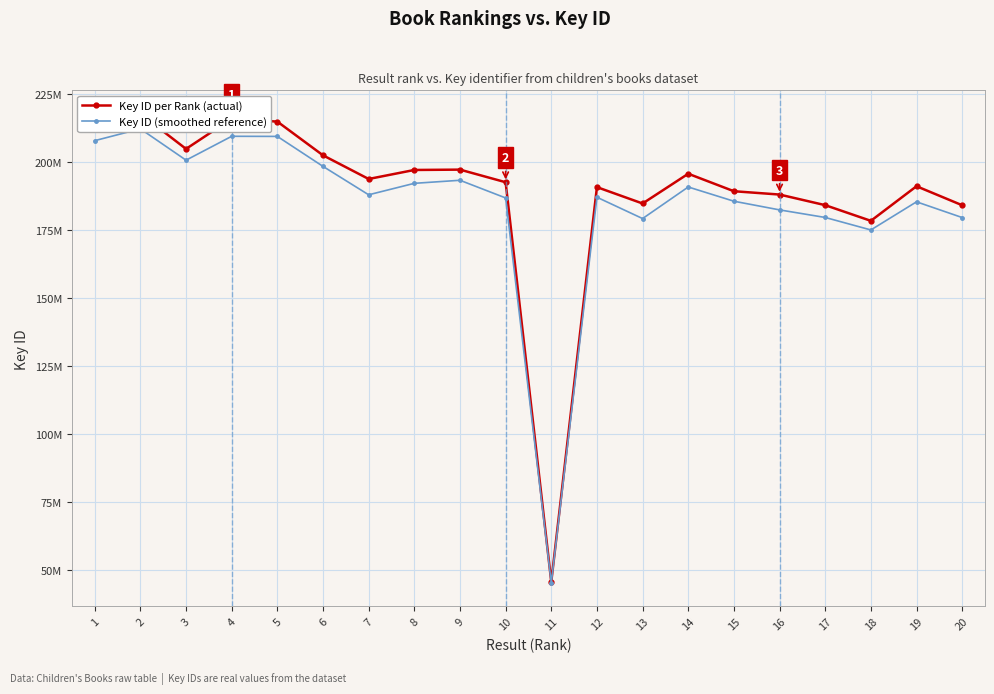

True or false: Key ID (smoothed reference) and Key ID per Rank (actual) cross at least once.

False